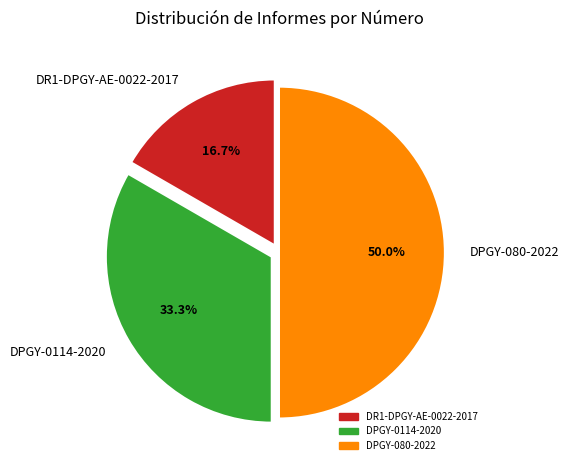

Is DR1-DPGY-AE-0022-2017 the majority of the pie?

No